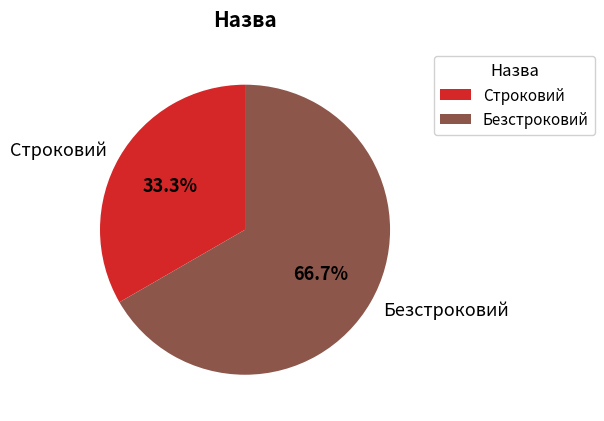

What is the largest slice in the pie chart?

Безстроковий